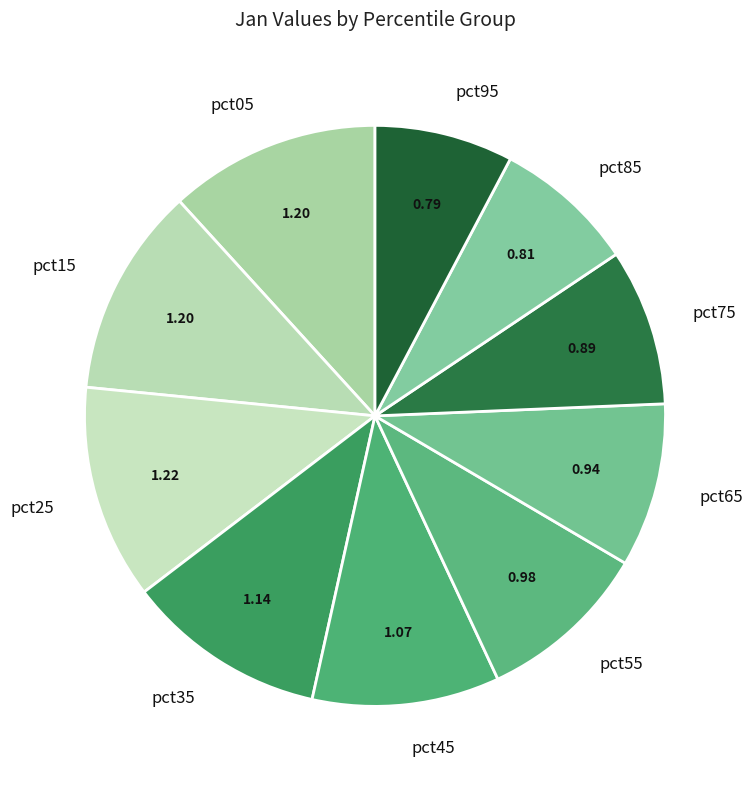

Combined, do pct95 and pct45 account for over 50%?

No